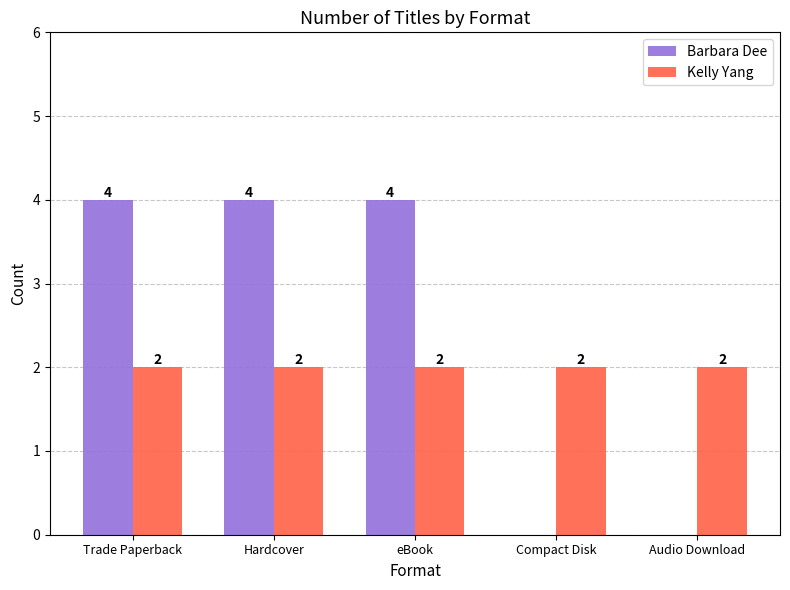

What is the approximate value of Barbara Dee at eBook?

4